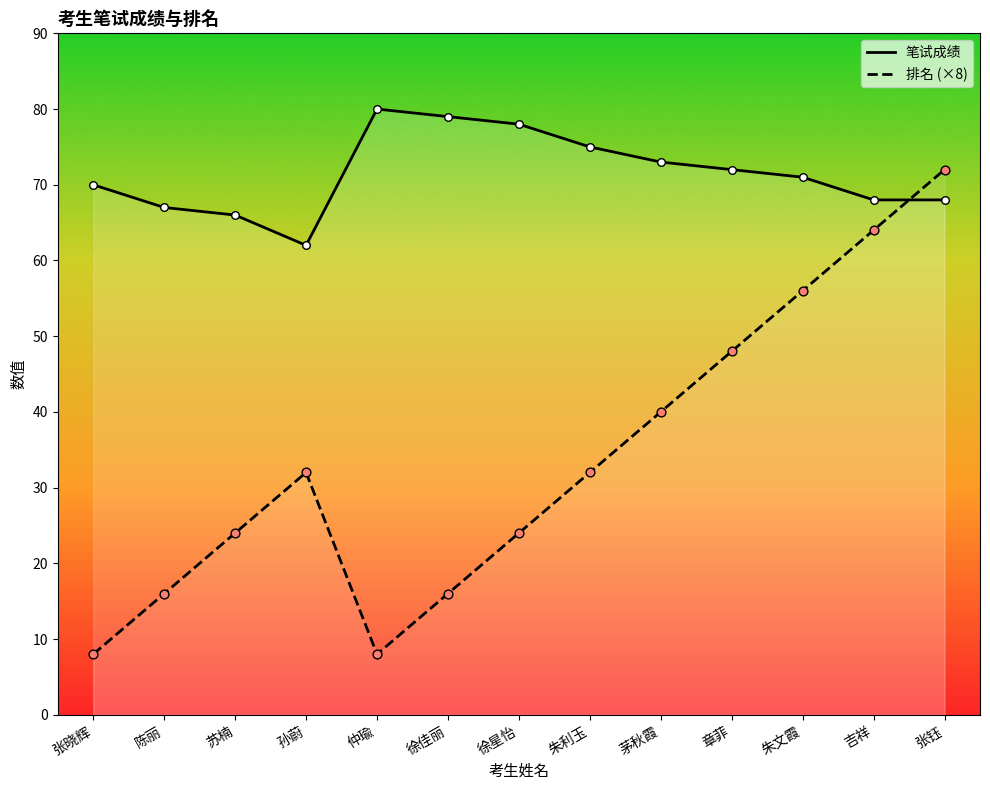

Which series reaches the minimum Y coordinate?

排名